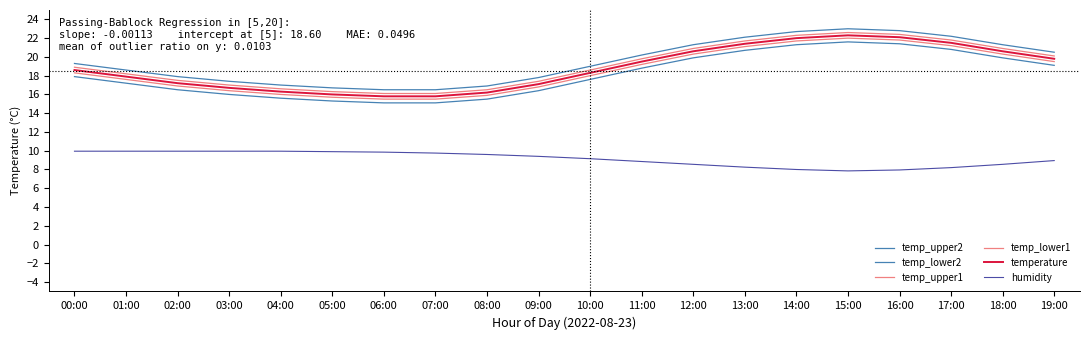

At which label does temperature first exceed 18?

00:00